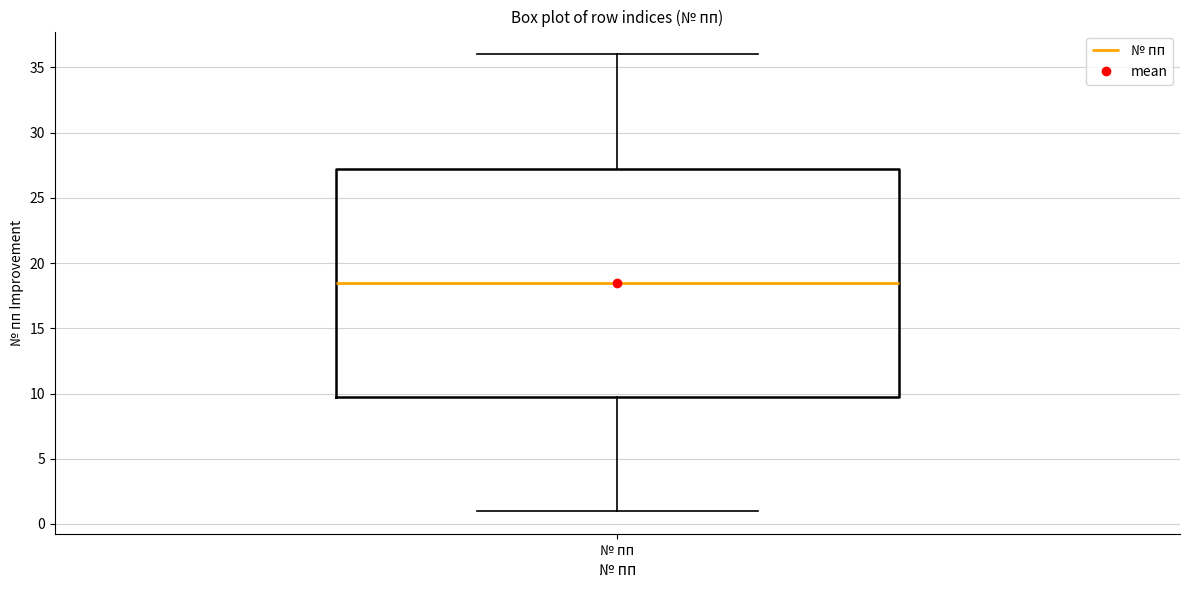

Read this box plot against the y-axis: the position of the median line, the range covered by the box, and the ends of both whiskers. The values are not printed on the chart, so give them approximately, as read against the axis.

median 18.5, box 10.0 to 27.5, whiskers 1.0 to 36.0